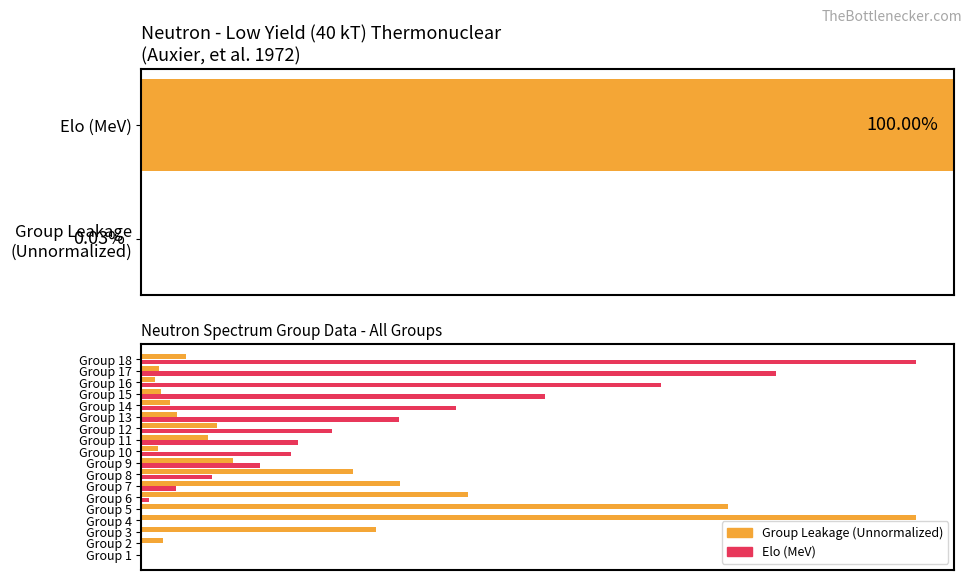

The Elo (MeV) series shows 0.1 at 6. True or false?

False